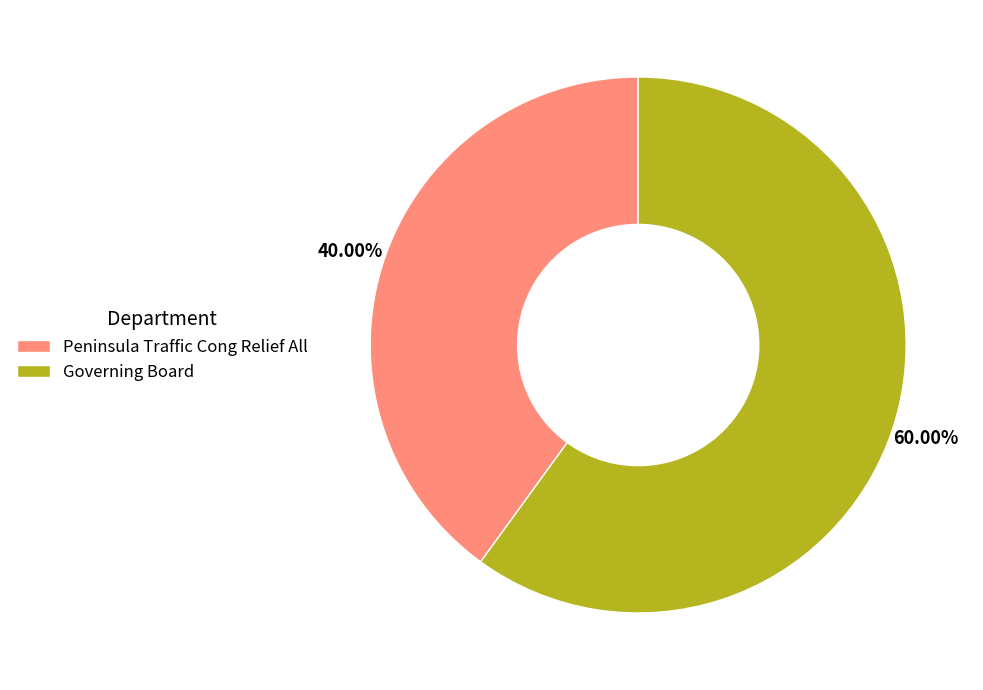

Approximately how many times larger is the value at Governing Board compared to Peninsula Traffic Cong Relief All?

1.5